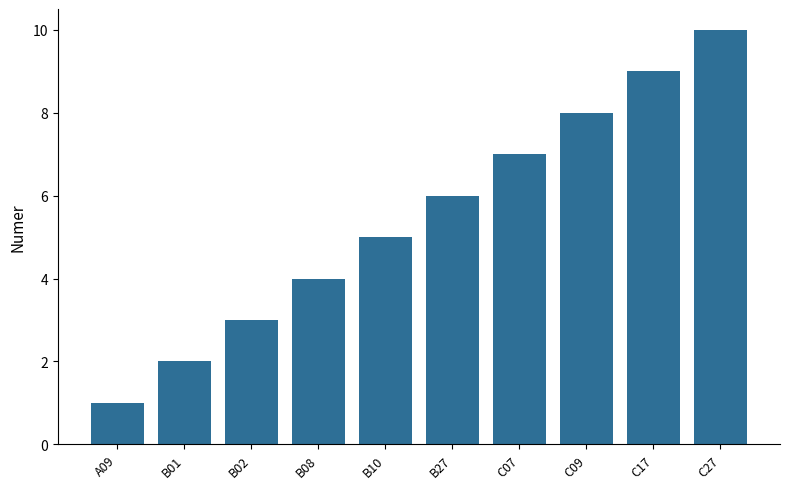

Read the value at C27.

10